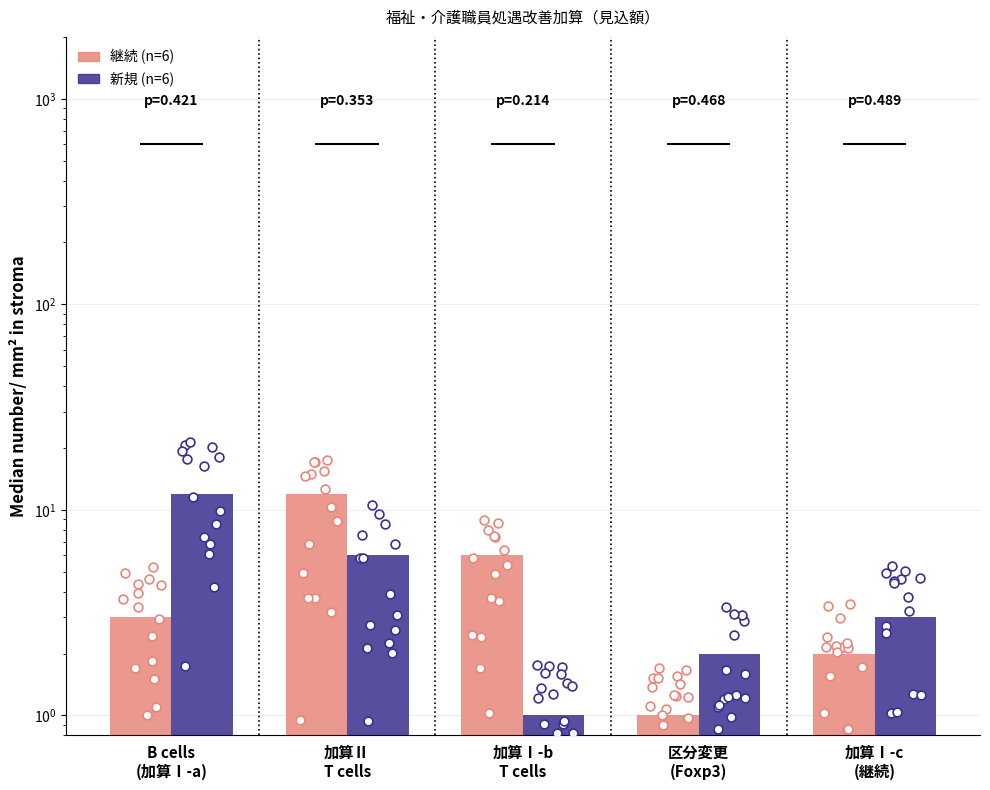

Which series has the largest total across all categories?

継続